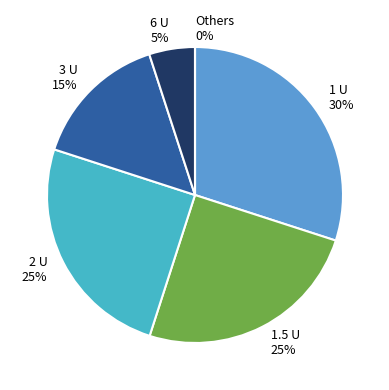

Combined, do 9 and 30 account for over 50%?

No